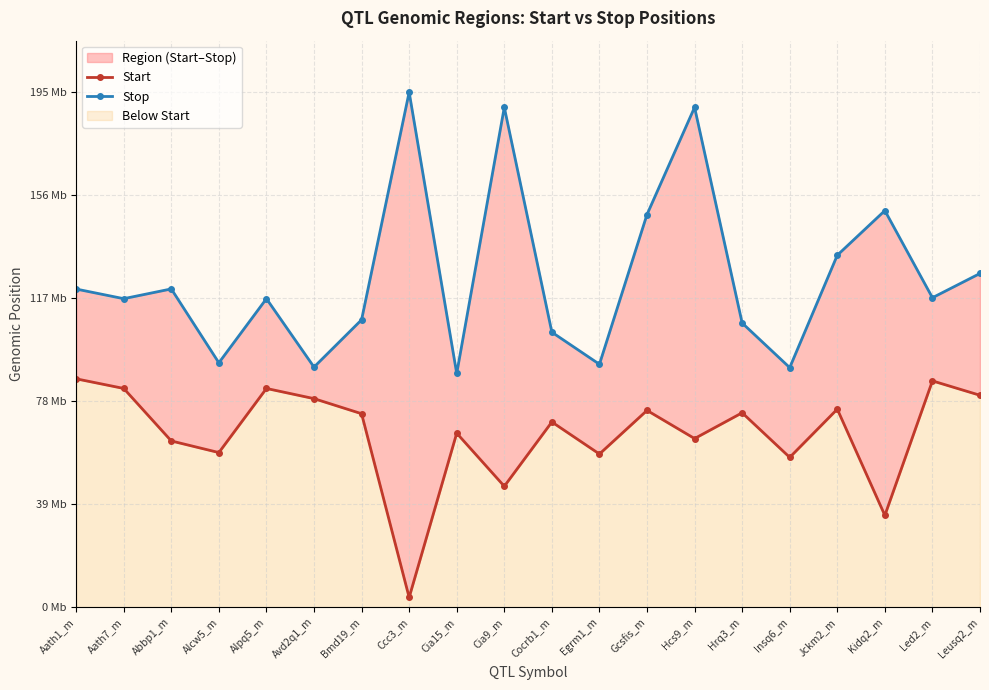

Which category has the highest value in the Stop series?

Ccc3_m